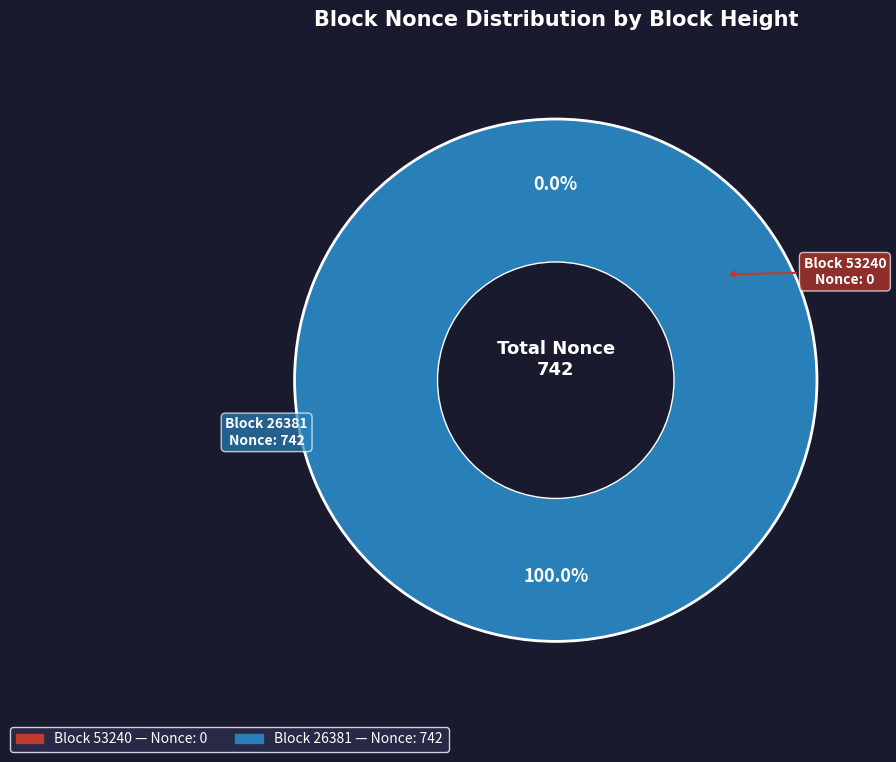

What is the smallest slice in the pie chart?

53240